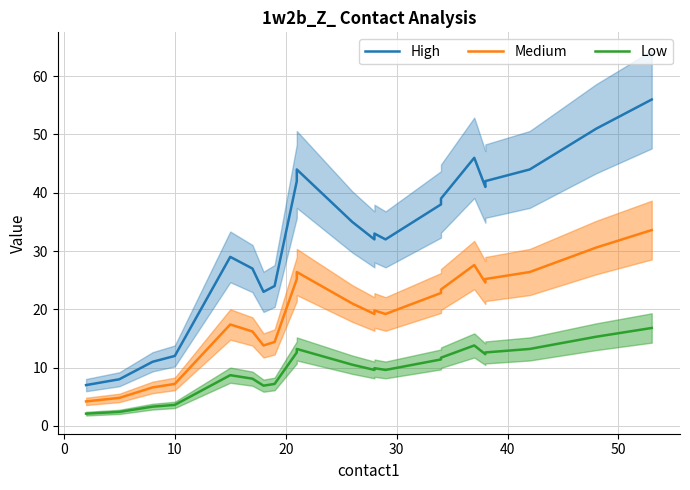

What is the average value of the Low series?

9.7